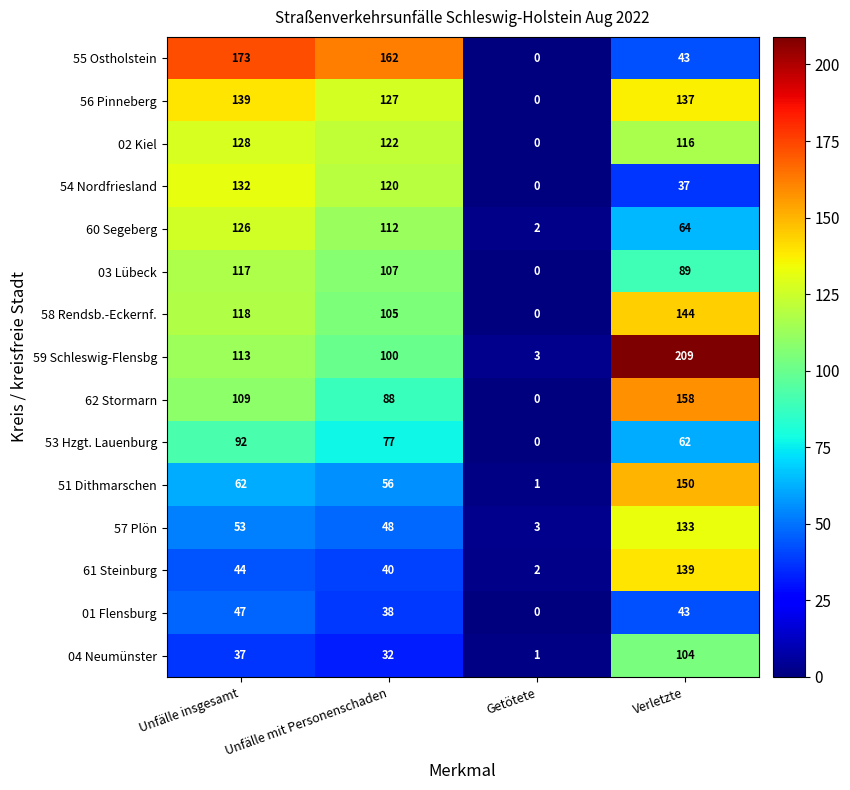

Rank the series at Unfälle mit Personenschaden from highest to lowest value.

55 Ostholstein, 56 Pinneberg, 02 Kiel, 54 Nordfriesland, 60 Segeberg, 03 Lübeck, 58 Rendsb.-Eckernf., 59 Schleswig-Flensbg, 62 Stormarn, 53 Hzgt. Lauenburg, 51 Dithmarschen, 57 Plön, 61 Steinburg, 01 Flensburg, 04 Neumünster